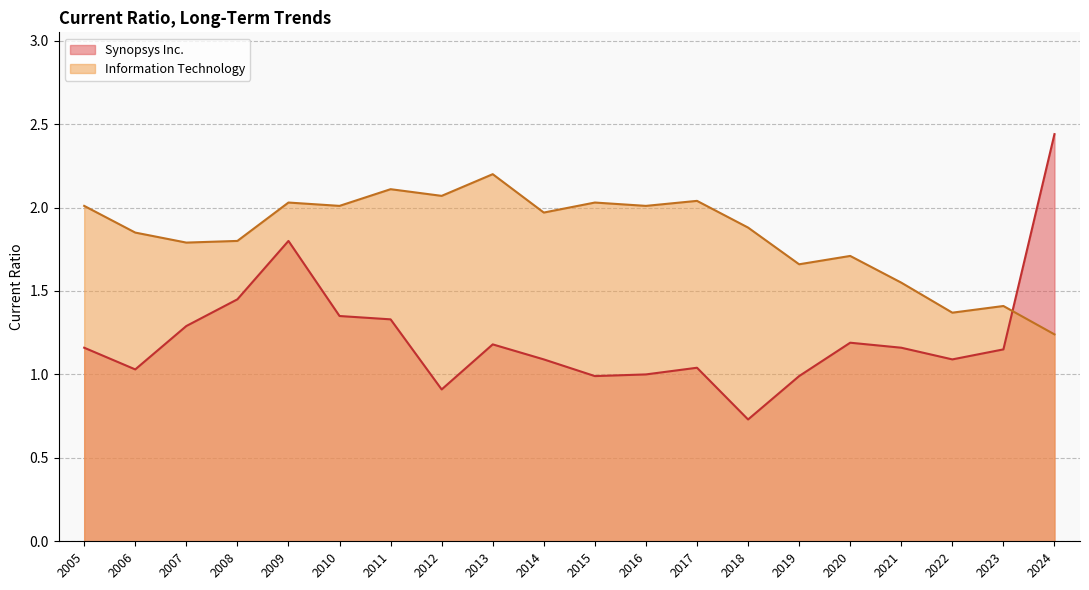

Is the value of Information Technology at 2011 greater than the value of Synopsys Inc. at 2010?

Yes